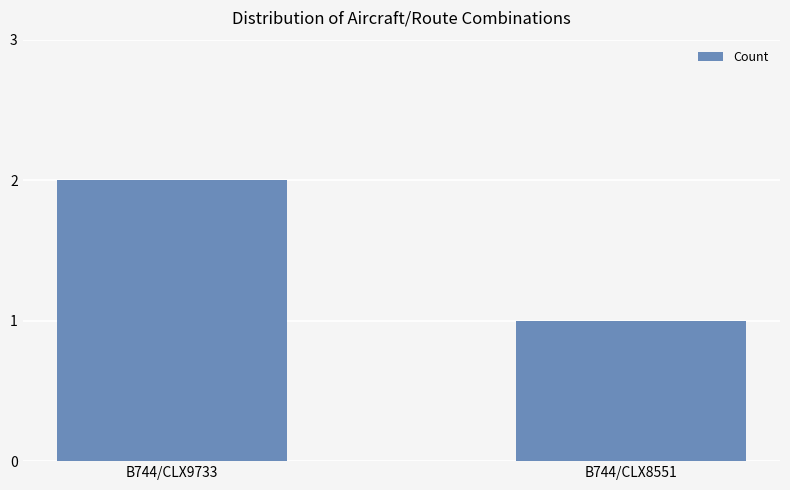

Count the number of data series in this chart.

1